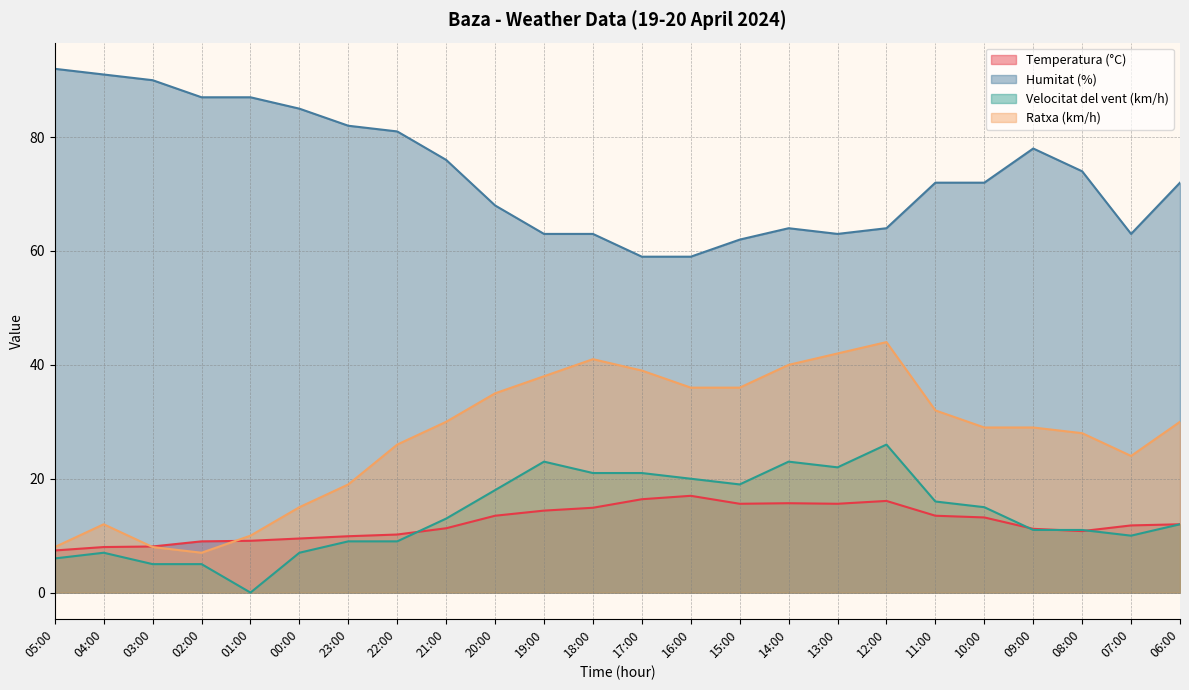

True or false: Temperatura (°C) and Humitat (%) cross at least once.

False